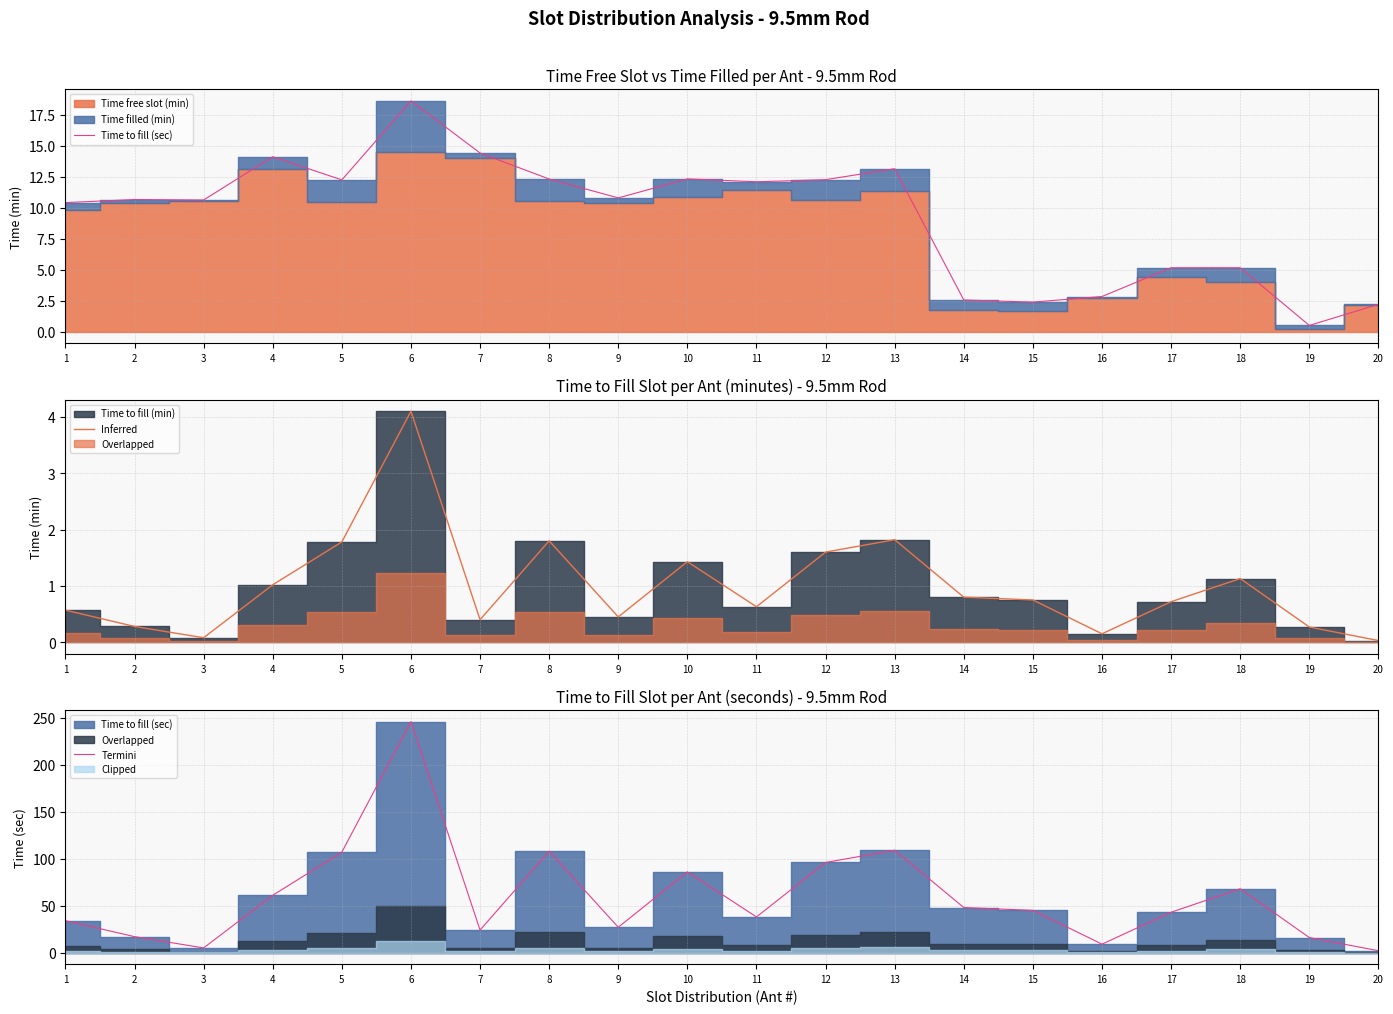

What is the sum of the Termini values at 4 and 18?

129